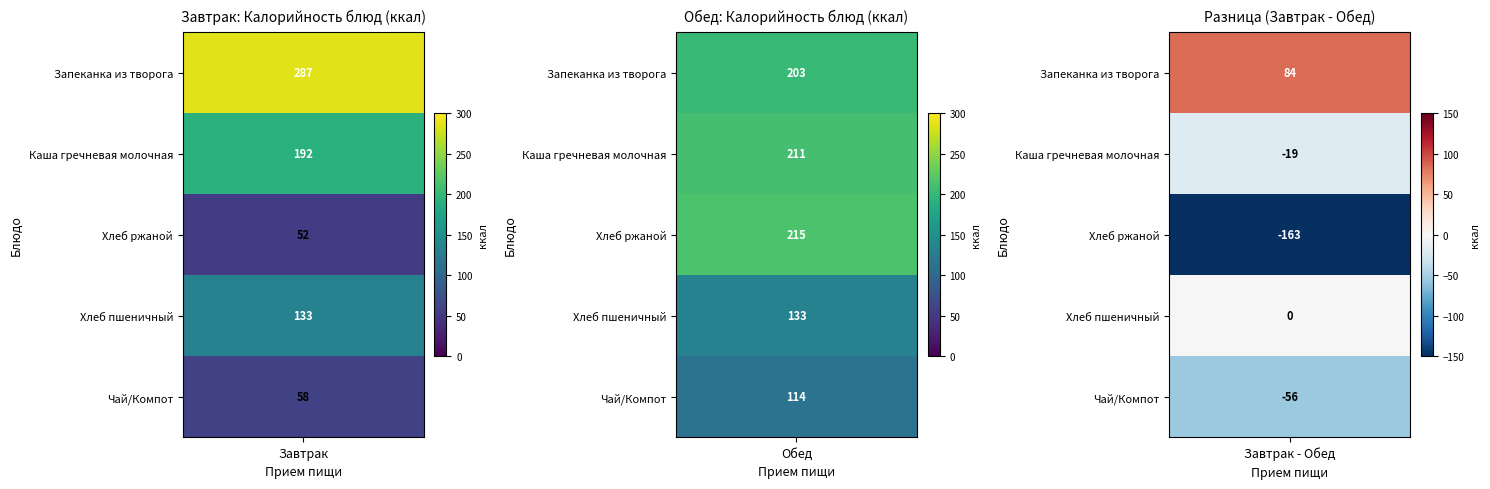

How many values in the Обед series exceed 203?

2